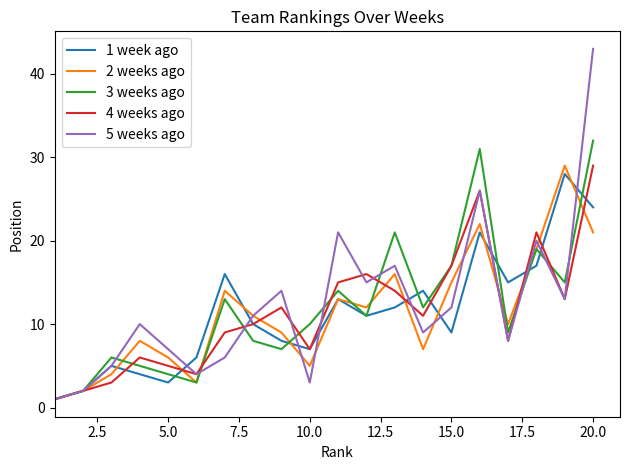

Which series has the widest spread of values?

5 weeks ago